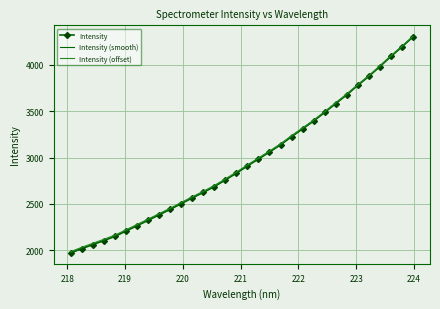

Which series has the widest spread of values?

Intensity